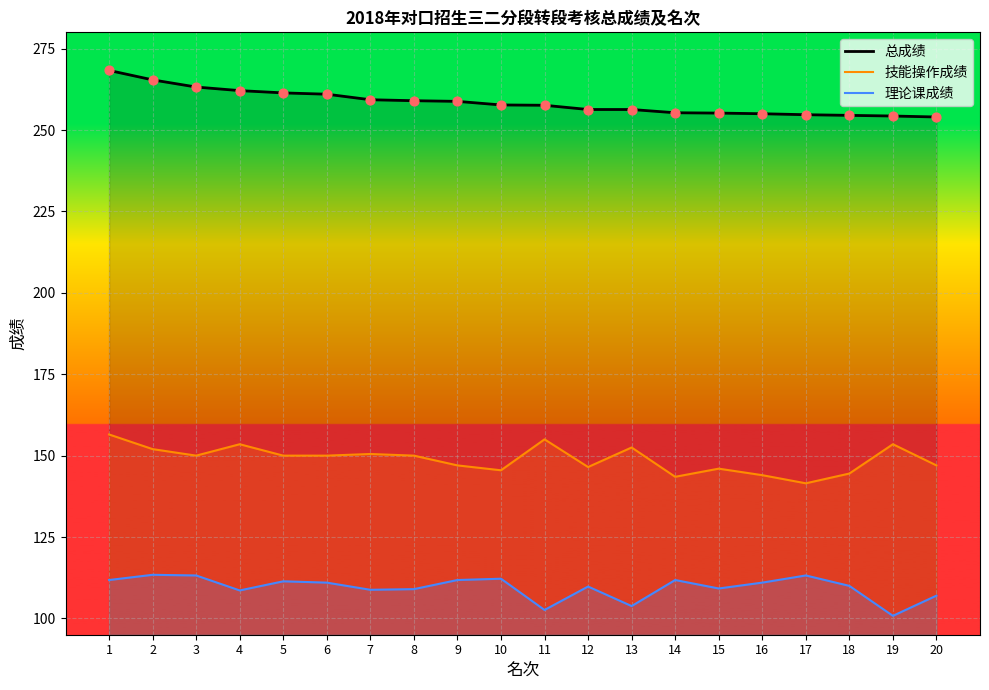

What are all the series names shown in the legend?

总成绩, 技能操作成绩, 理论课成绩